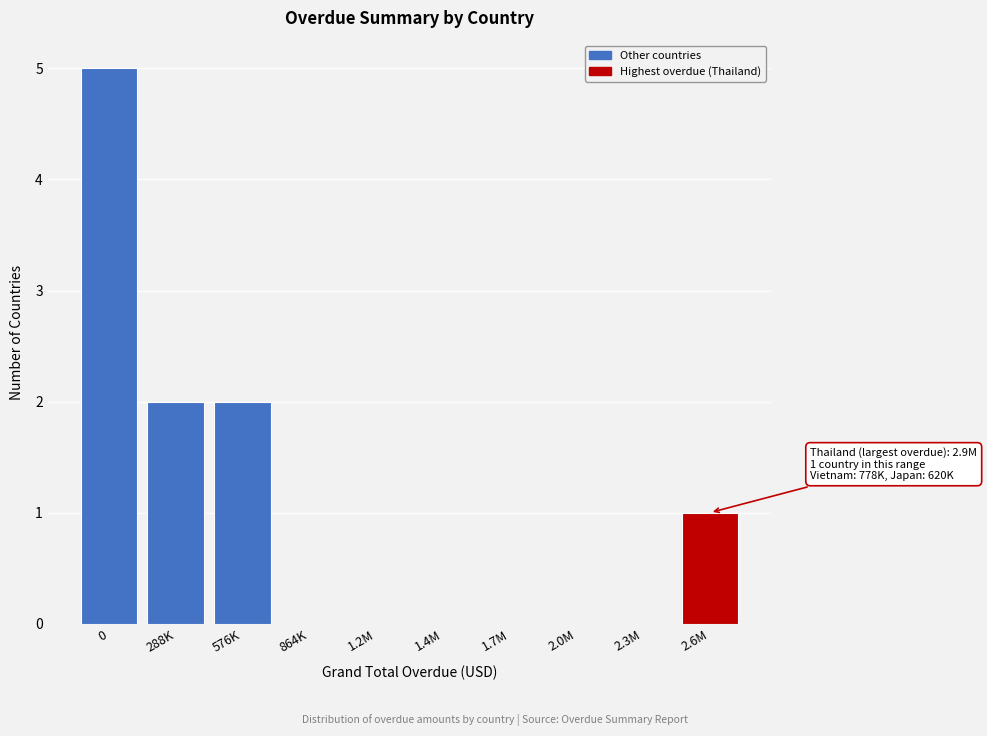

Reading left to right, list all the values displayed in this chart.

0=5	288K=2	576K=2	864K=0	1.2M=0	1.4M=0	1.7M=0	2.0M=0	2.3M=0	2.6M=1